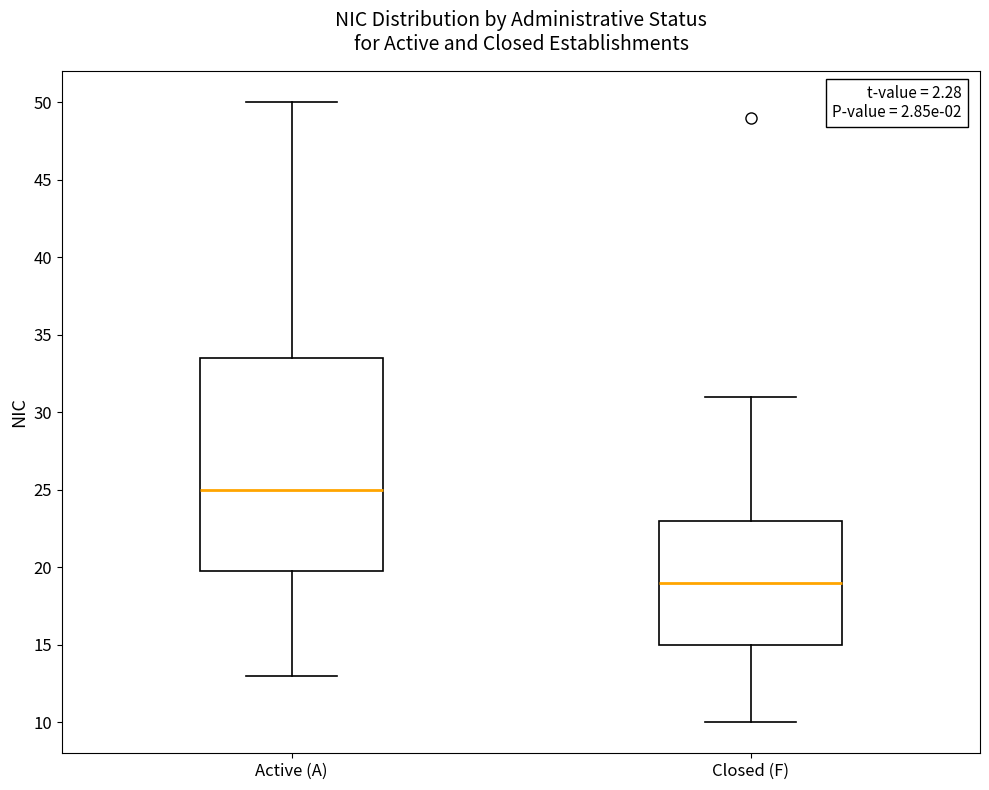

Reading left to right, transcribe this box plot: for each box, give where its median line is, the range the box spans, and where its two whiskers end, as read against the y-axis. The values are not printed on the chart, so give them approximately, as read against the axis.

Active (A): median 25.0, box 20.0 to 33.5, whiskers 13.0 to 50.0
Closed (F): median 19.0, box 15.0 to 23.0, whiskers 10.0 to 31.0